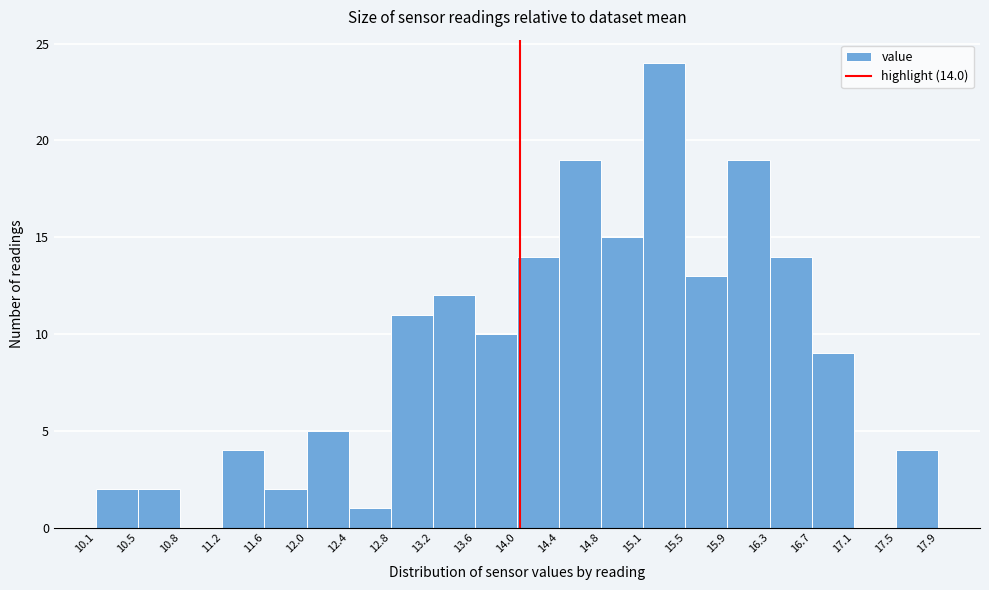

Over which range of the x-axis is the bar tallest?

15.1 to 15.5